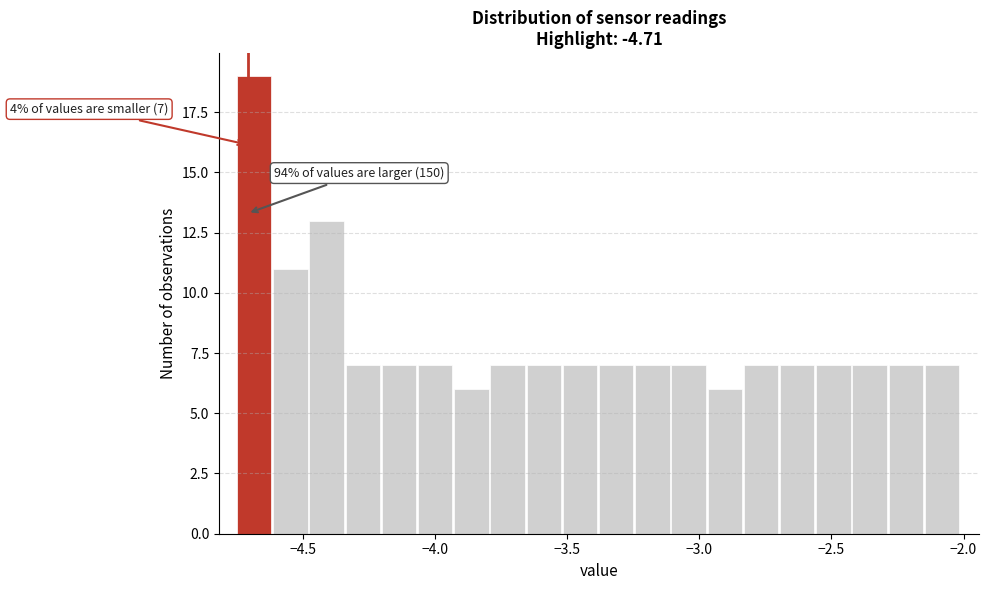

Around what value on the x-axis is the tallest bar? Give the approximate position of its centre, as read against the axis.

-4.70